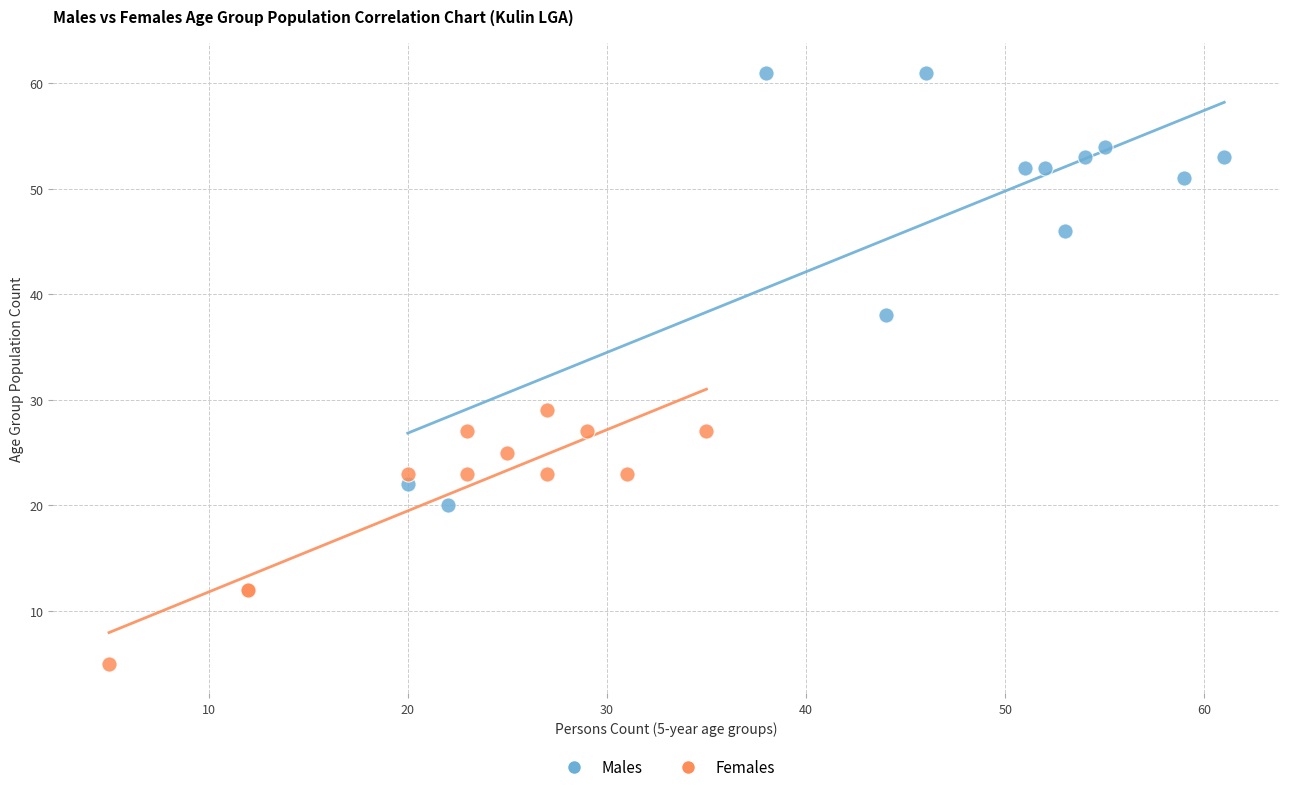

Which series has the widest spread of Y values?

Males